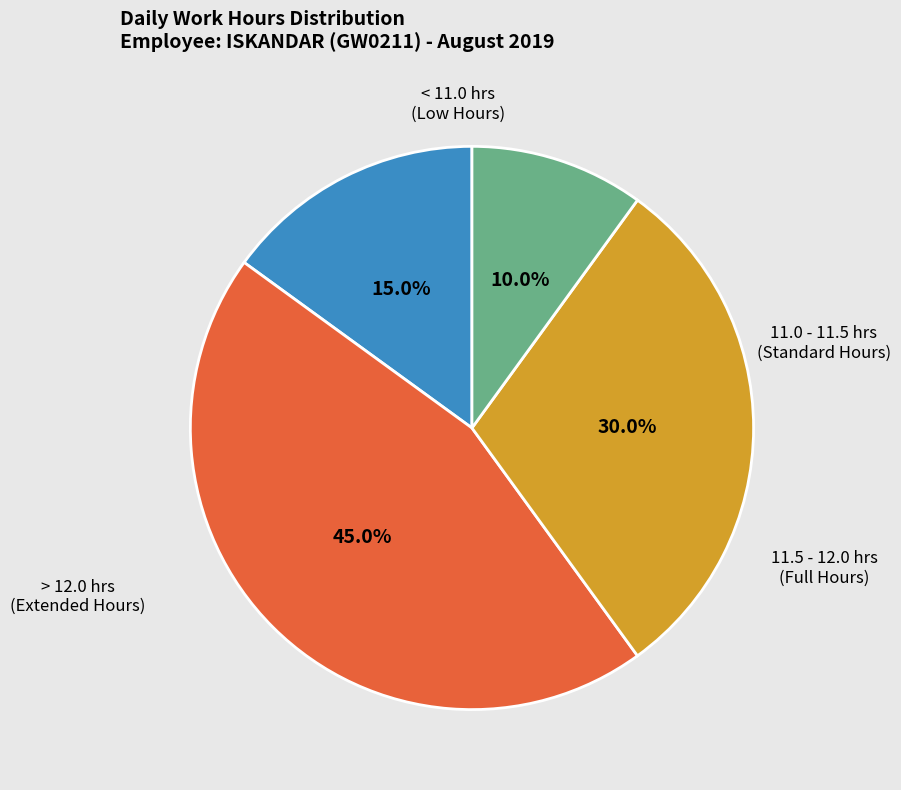

Is there a majority slice in this chart?

No